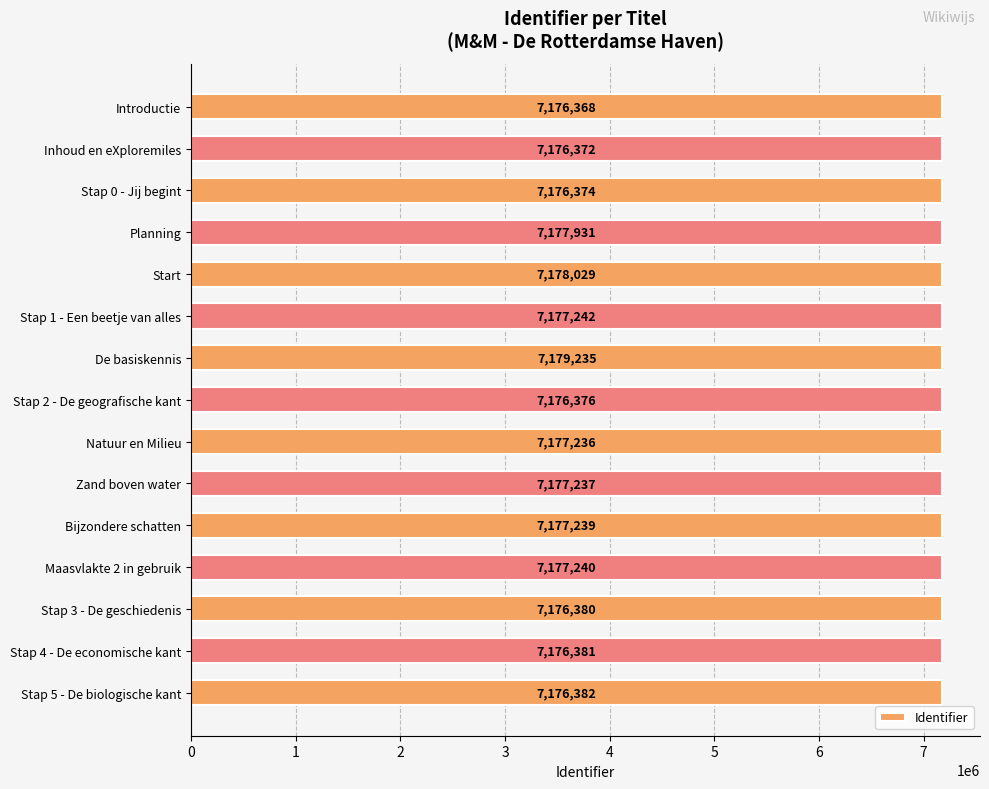

Reading top to bottom, what are all the values shown in this chart?

Introductie=7176368	Inhoud en eXploremiles=7176372	Stap 0 - Jij begint=7176374	Planning=7177931	Start=7178029	Stap 1 - Een beetje van alles=7177242	De basiskennis=7179235	Stap 2 - De geografische kant=7176376	Natuur en Milieu=7177236	Zand boven water=7177237	Bijzondere schatten=7177239	Maasvlakte 2 in gebruik=7177240	Stap 3 - De geschiedenis=7176380	Stap 4 - De economische kant=7176381	Stap 5 - De biologische kant=7176382